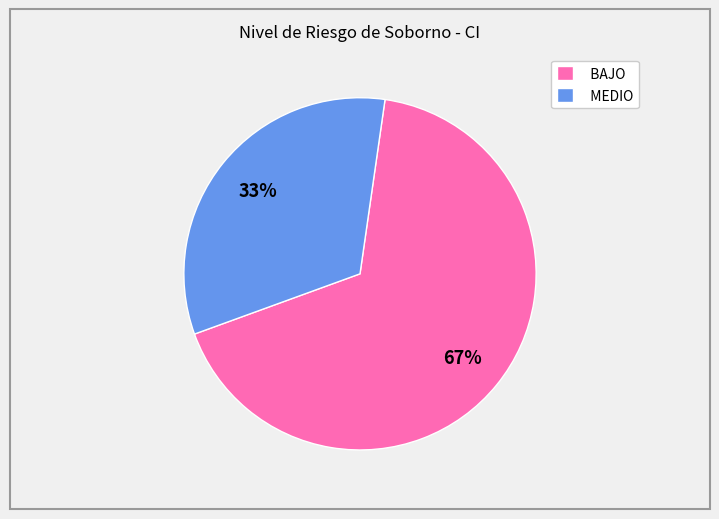

Combined, do BAJO and MEDIO account for over 50%?

Yes